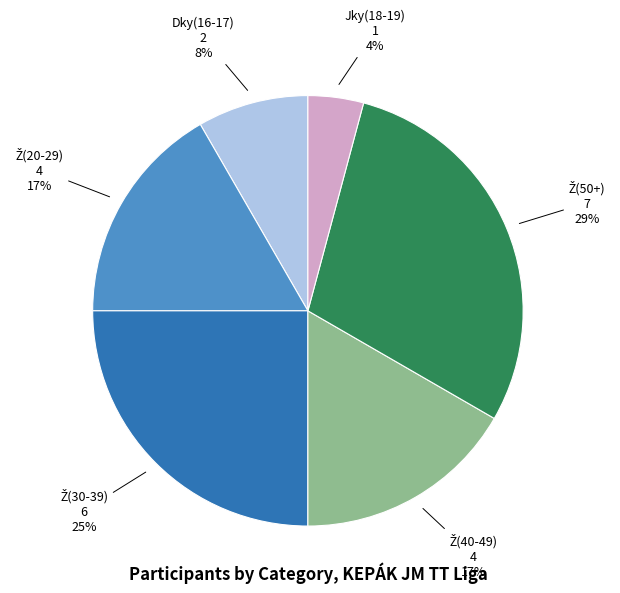

Is there a majority slice in this chart?

No